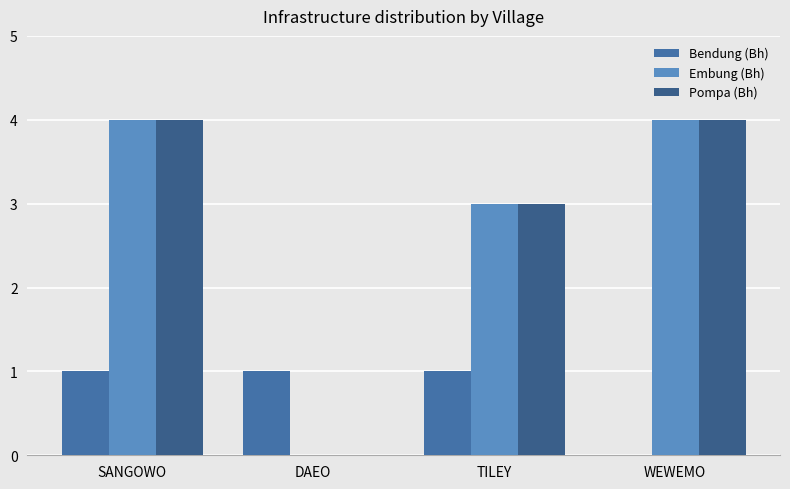

What is the highest value of the Bendung (Bh) series?

1